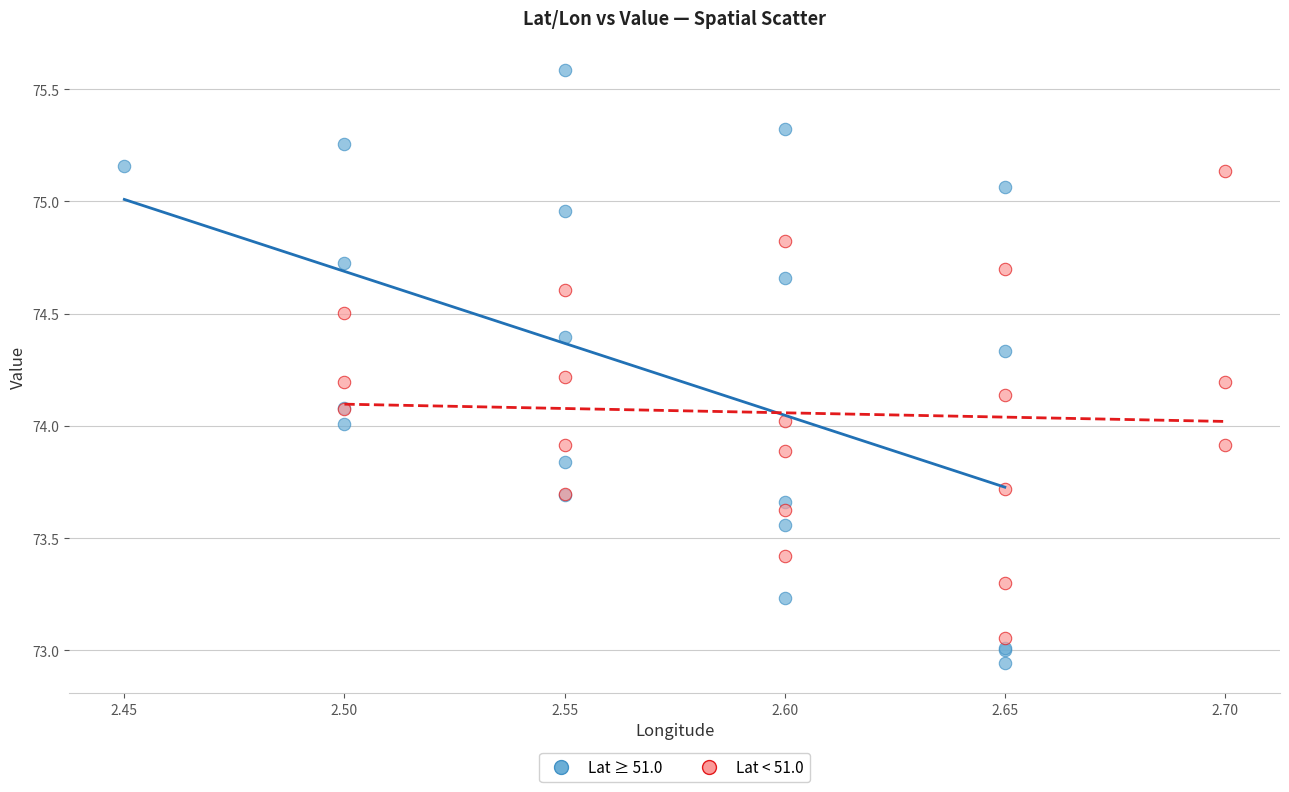

Which series has the widest spread of Y values?

Lat ≥ 51.0